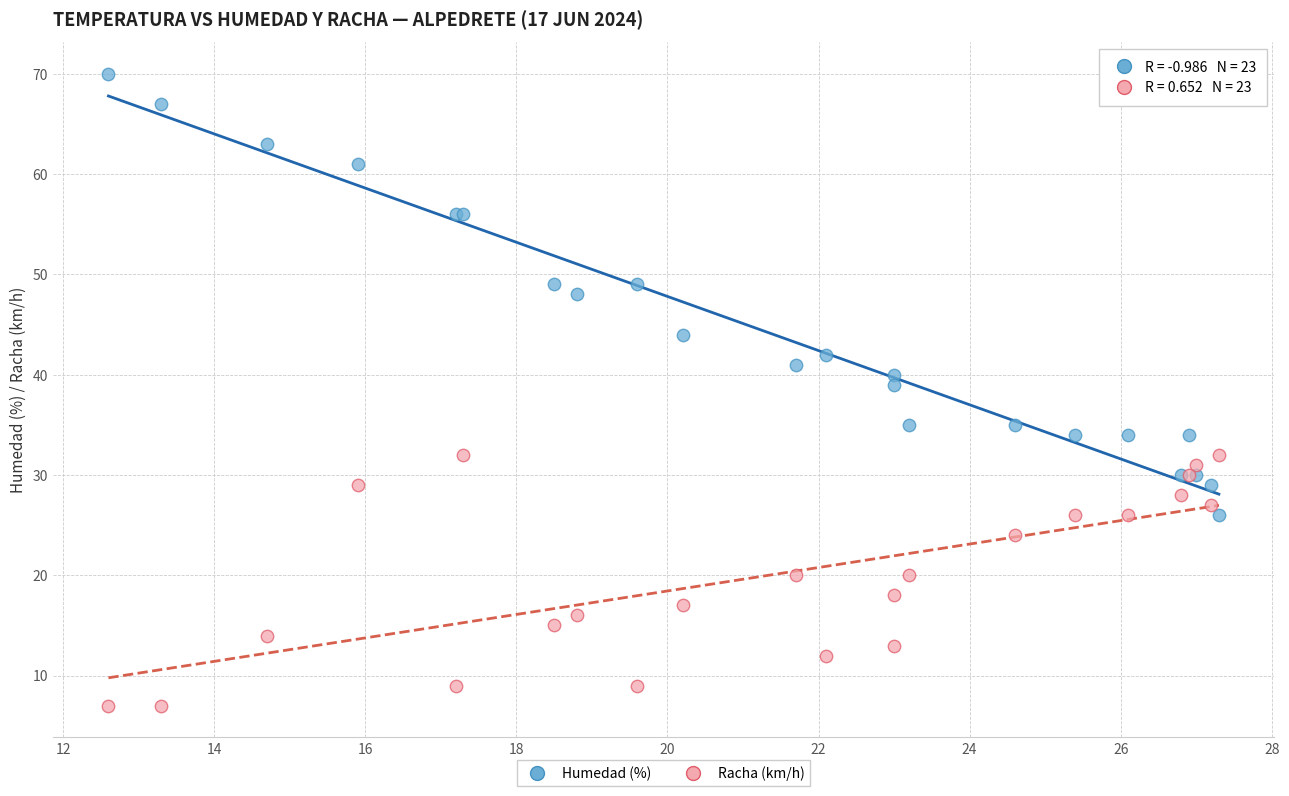

Which series reaches the minimum Y coordinate?

Racha (km/h)